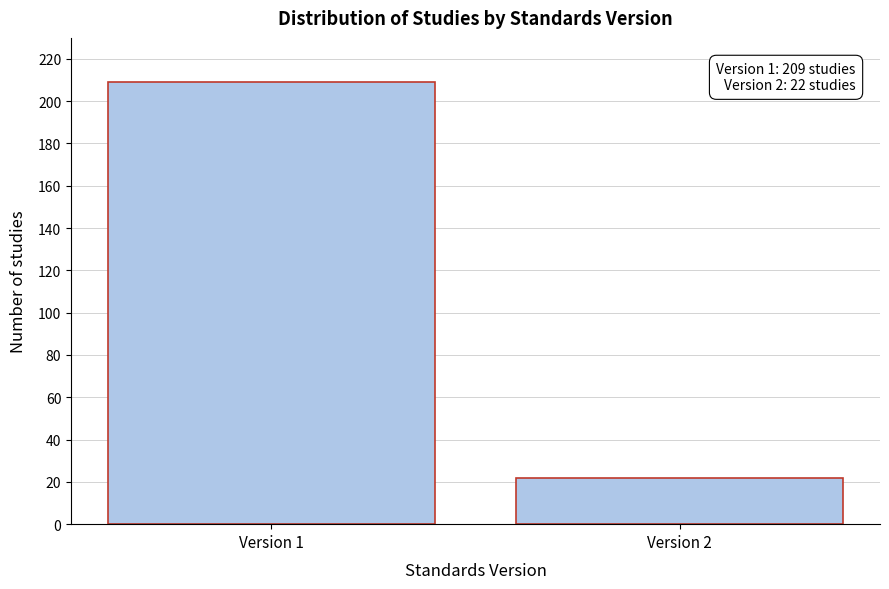

Reading right to left, list all the values displayed in this chart.

22	209